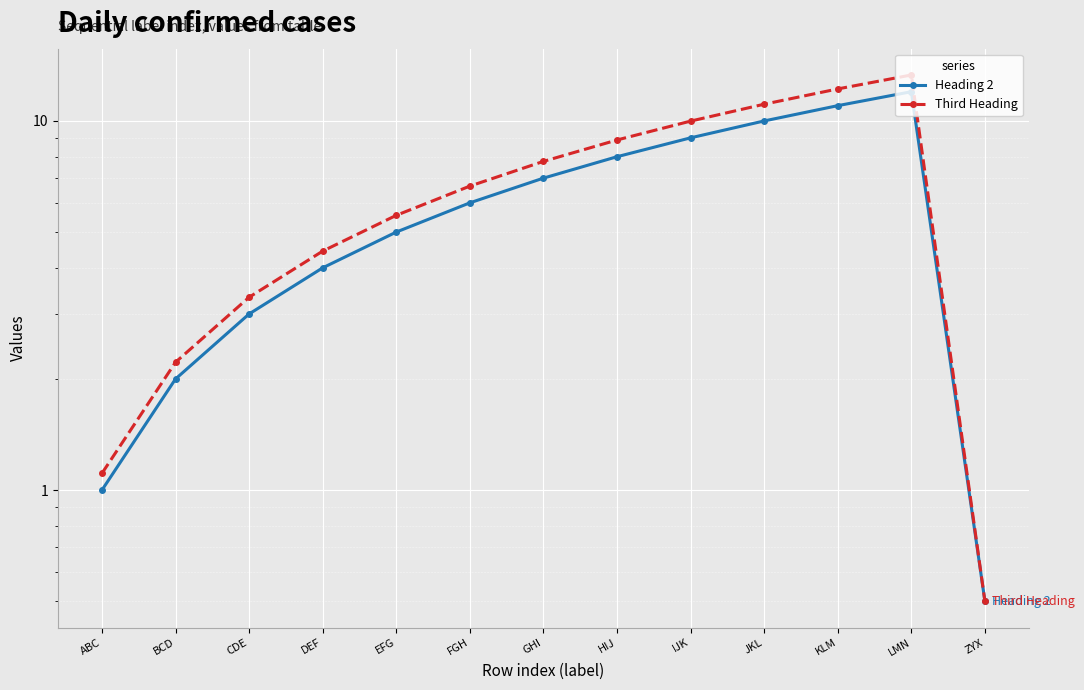

True or false: Third Heading and Heading 2 cross at least once.

False